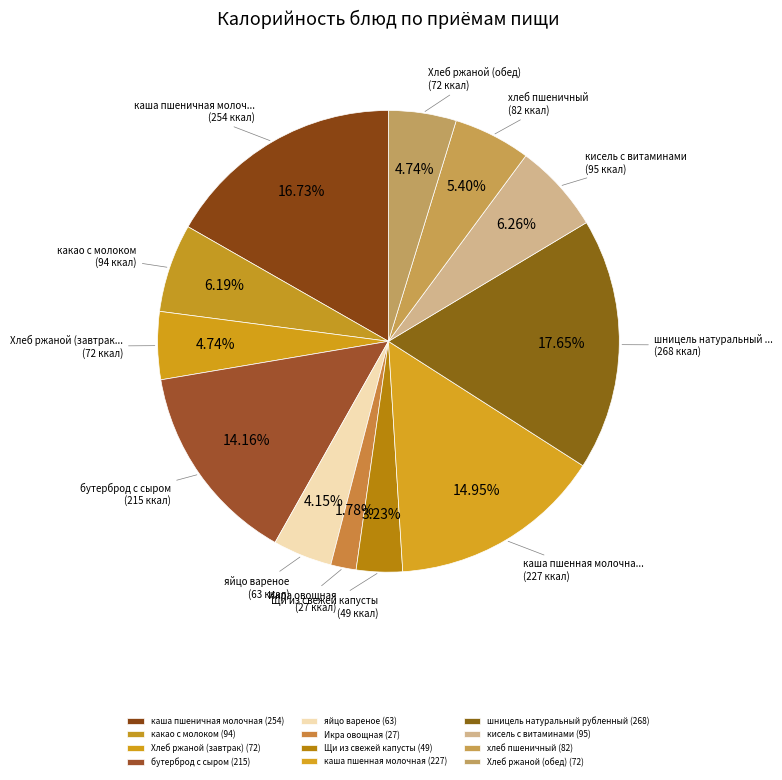

What percentage is the кисель с витаминами slice, to the nearest percent?

6%